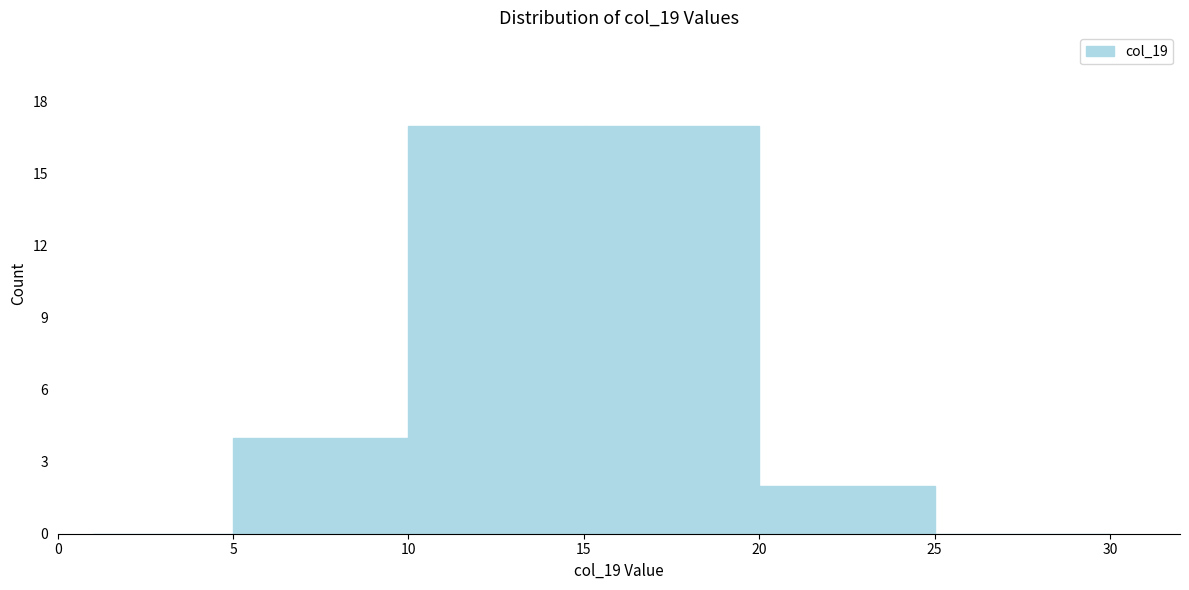

Reading left to right, list every bar in this chart as the range it spans on the x-axis followed by its height. The values are not printed on the chart, so give them approximately, as read against the axis.

1 to 5: 0
5 to 10: 4
10 to 15: 17
15 to 20: 17
20 to 25: 2
25 to 30: 0